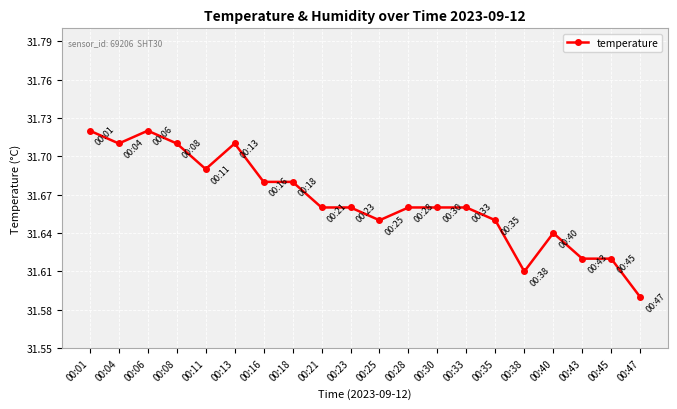

What is the difference between the second highest and minimum values?

0.1